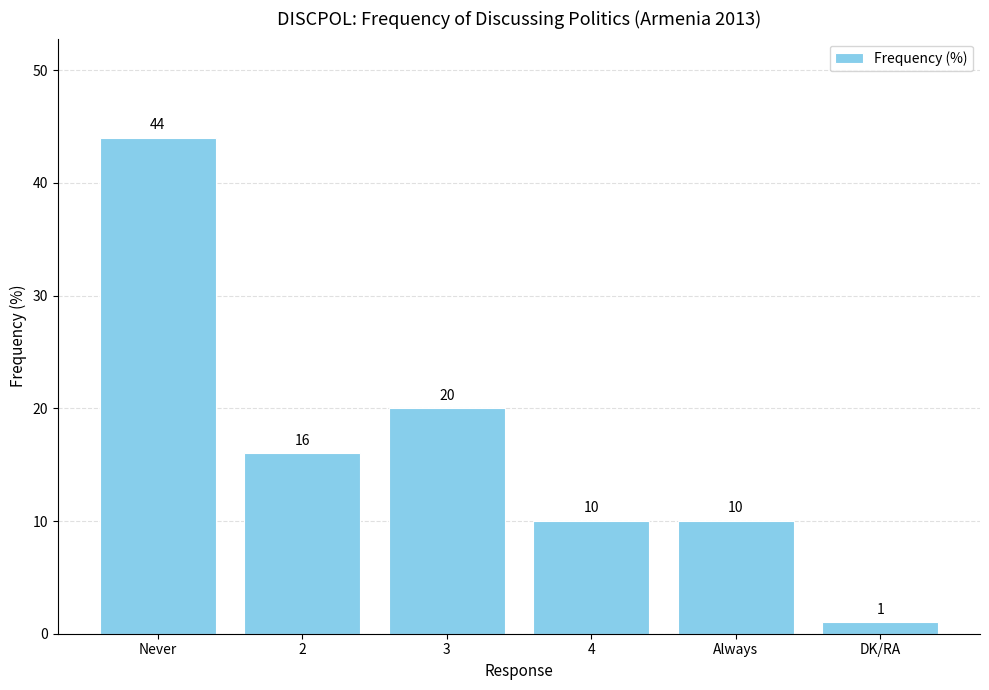

What is the difference between the maximum and minimum values?

43